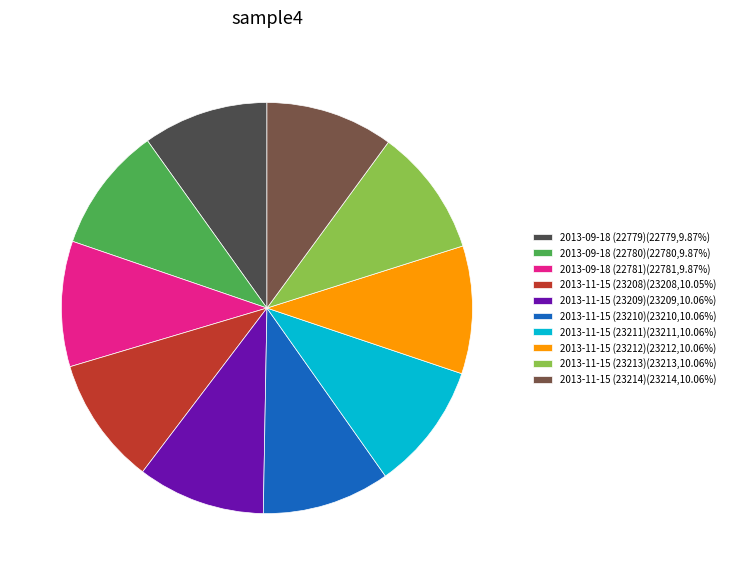

What is the ratio of the value at 2013-11-15 (23208)(23208,10.05%) to the value at 2013-09-18 (22779)(22779,9.87%)?

1.0